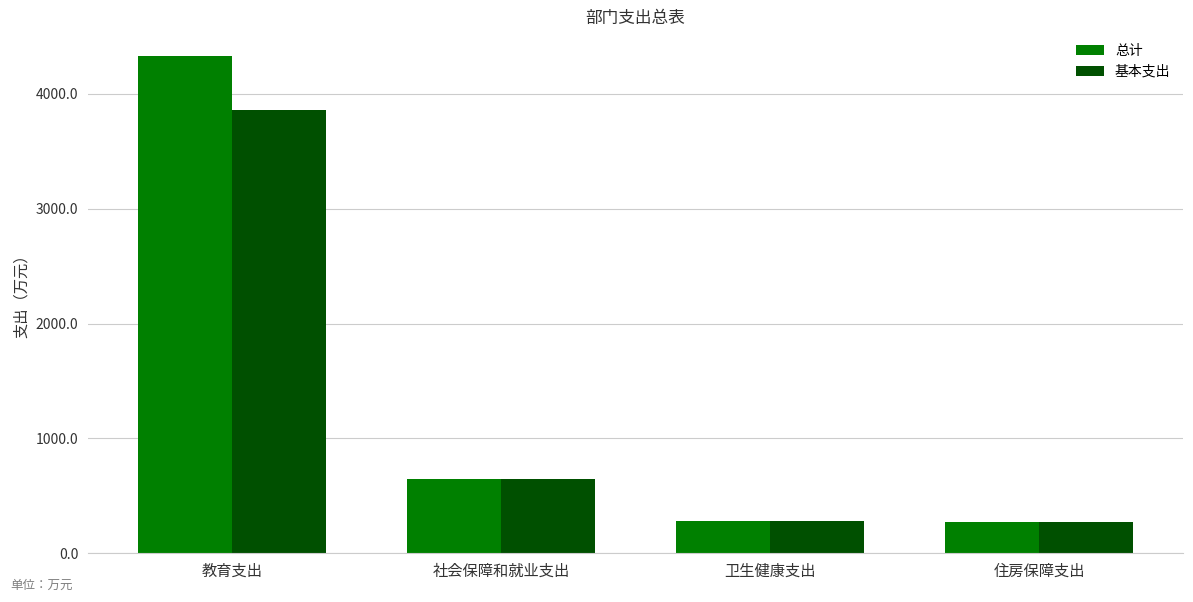

What is the maximum value for 总计?

4327.9